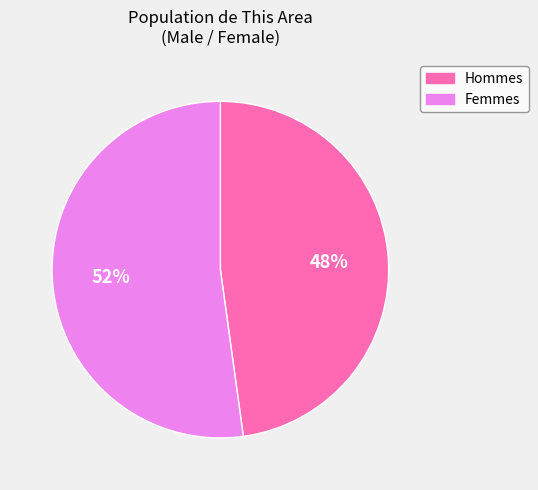

To the nearest percent, what is the average slice percentage?

50%